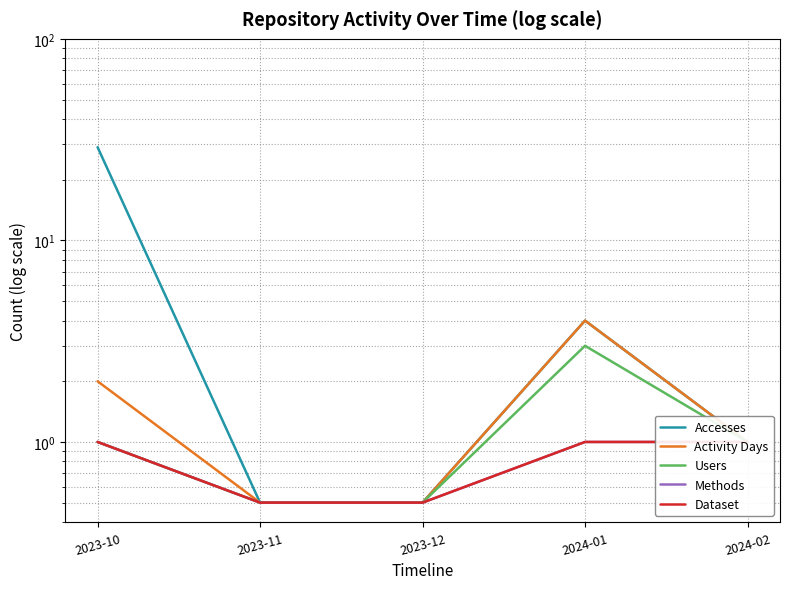

True or false: Activity Days and Dataset intersect in this chart.

False